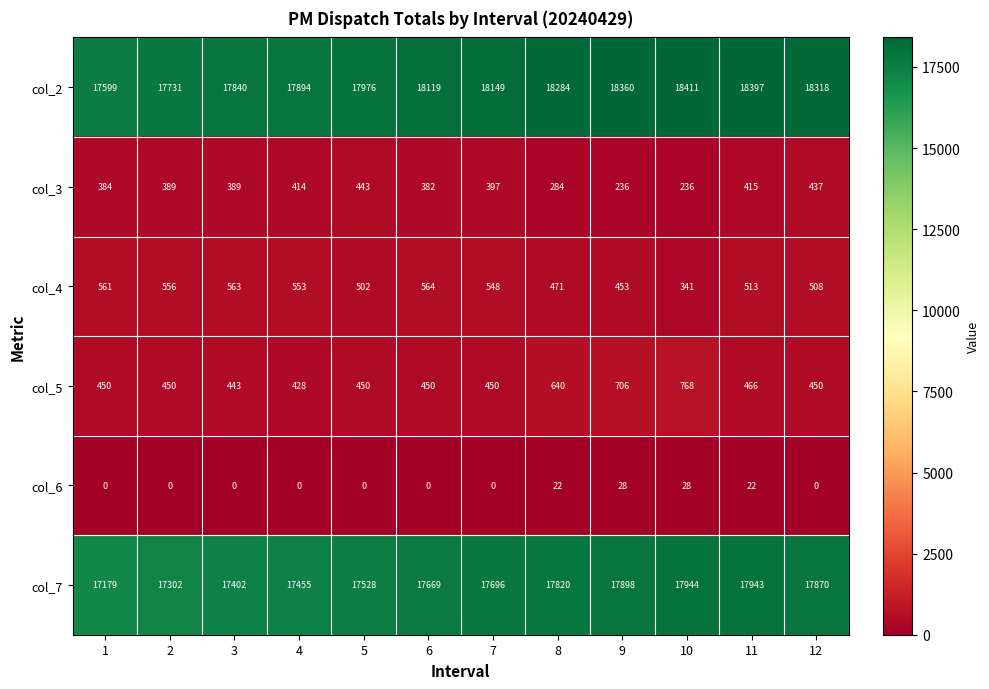

Is it true that col_3 equals 415 at 11?

True